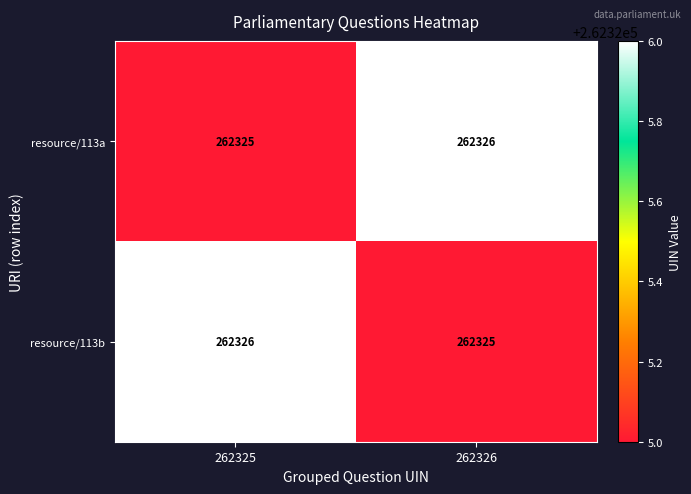

What is the total value across all series at 262326?

524651